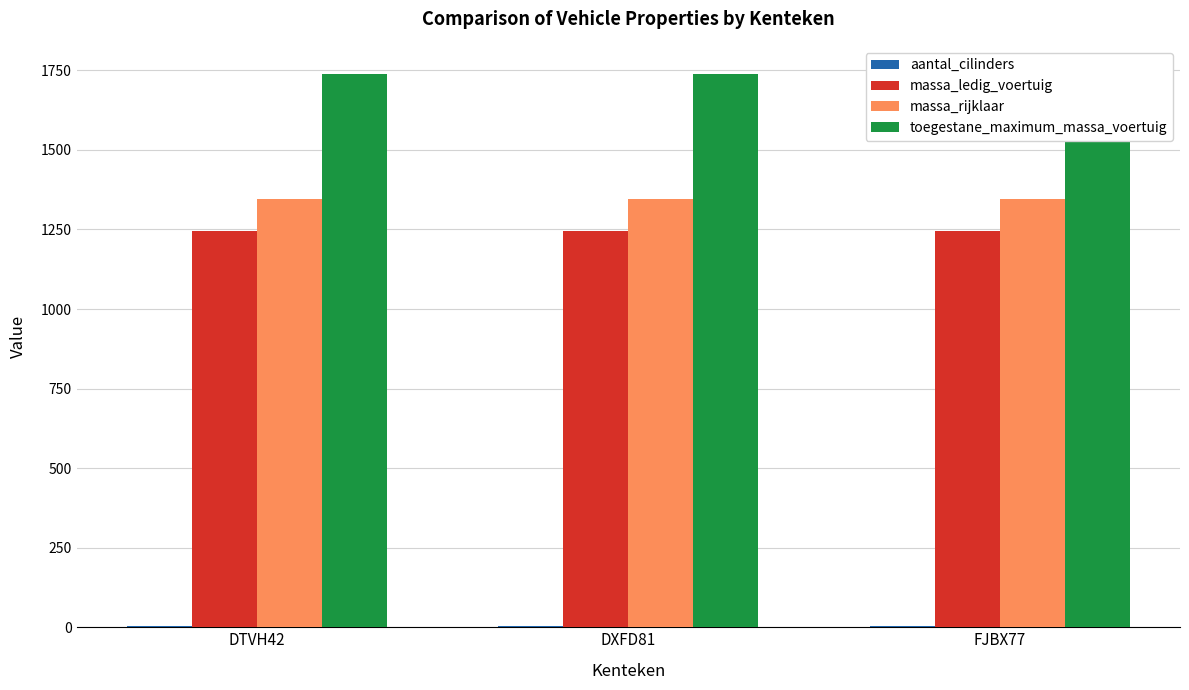

What are all the series names shown in the legend?

aantal_cilinders, massa_ledig_voertuig, massa_rijklaar, toegestane_maximum_massa_voertuig